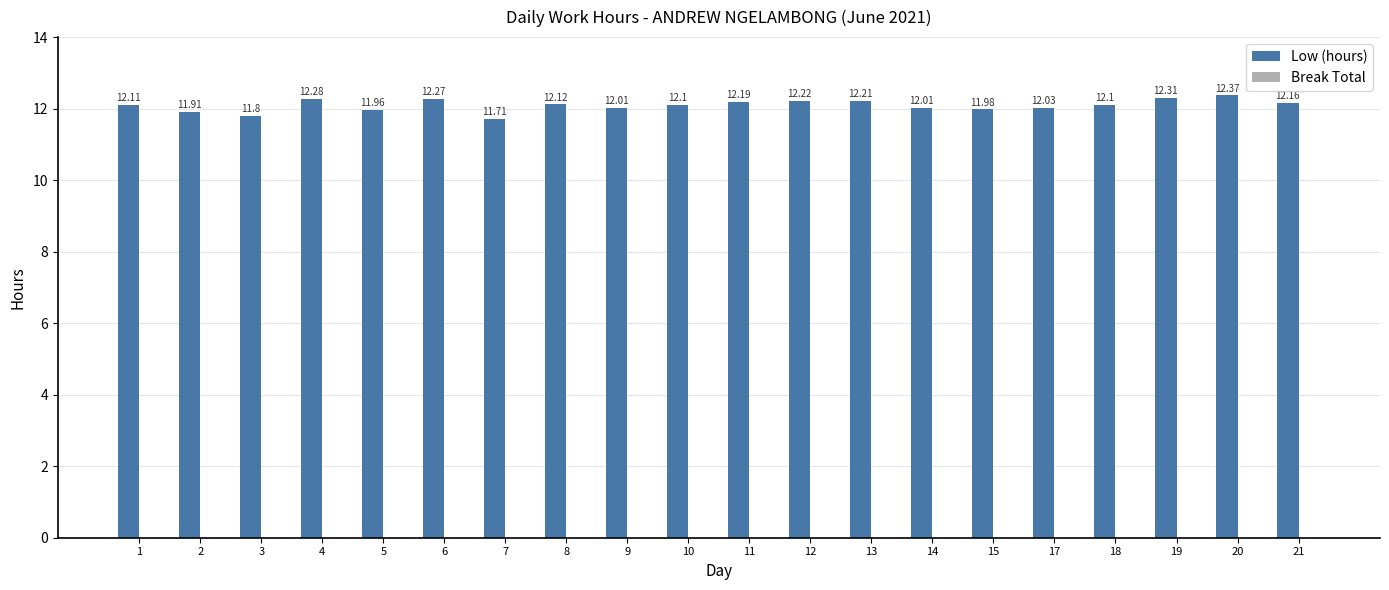

What is the average value?

12.1